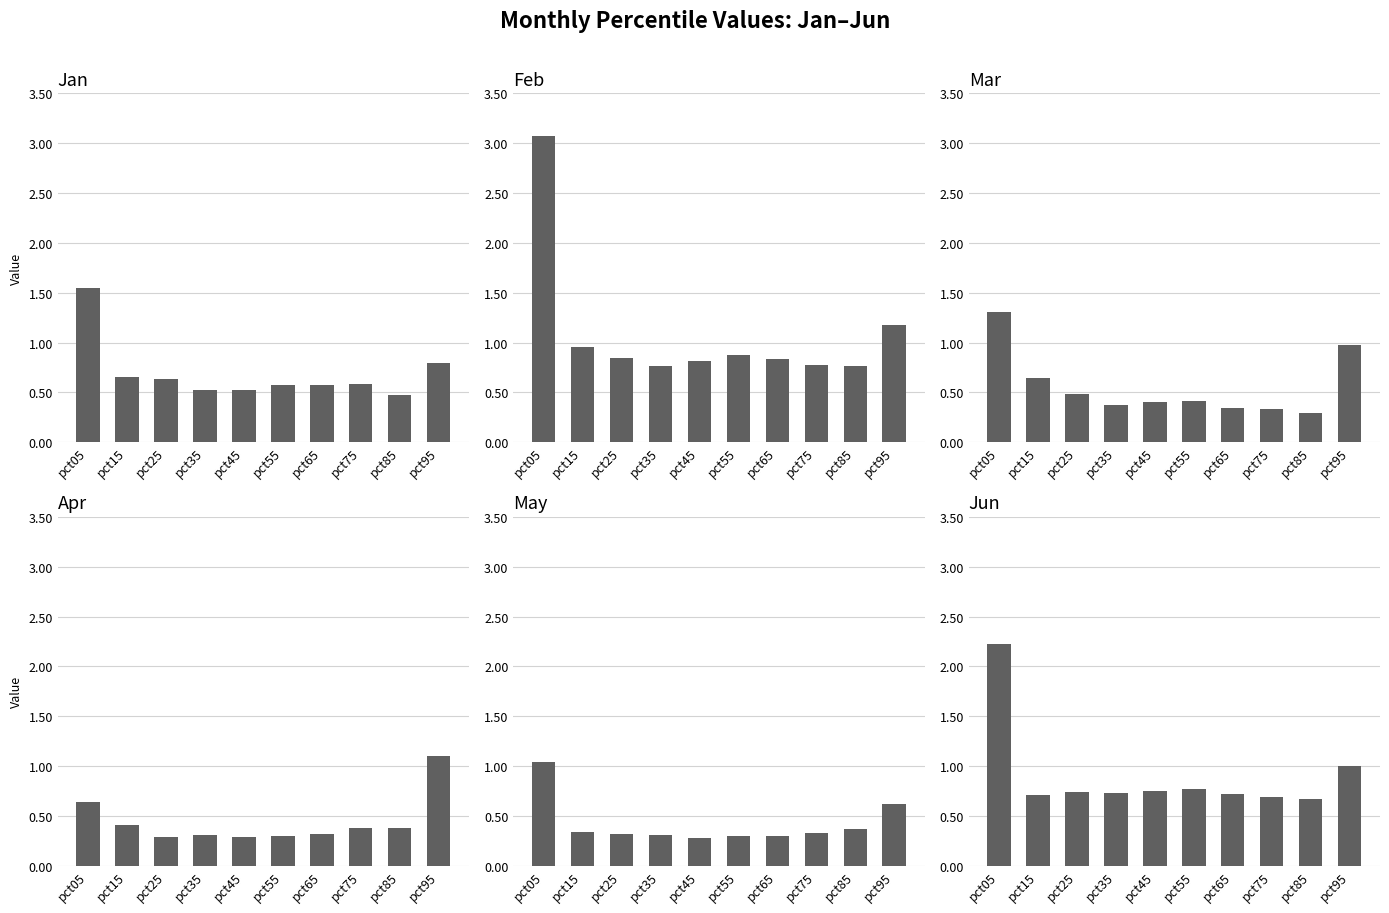

Is it true that May equals 0.1 at pct55?

False